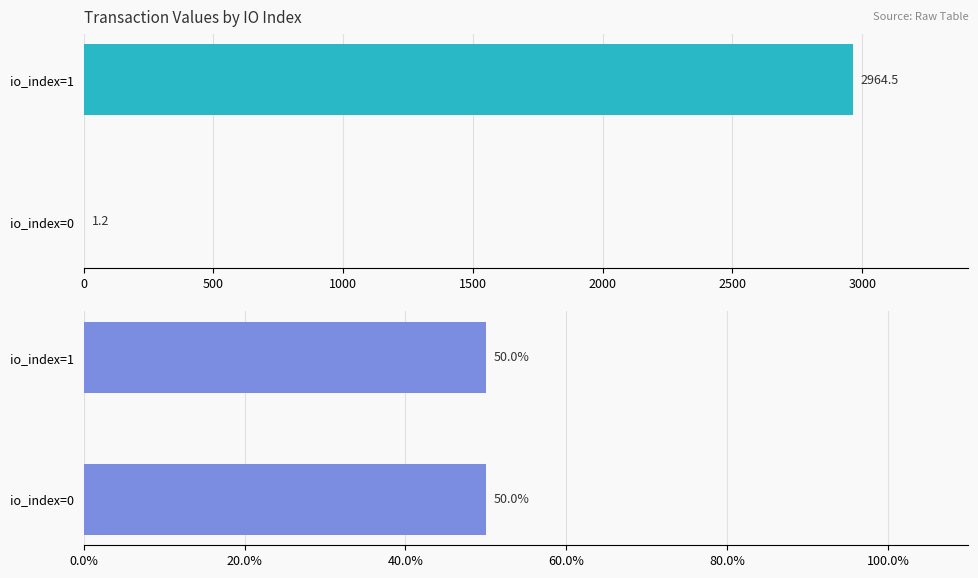

Between io_index=0 and io_index=1, which is larger?

io_index=1